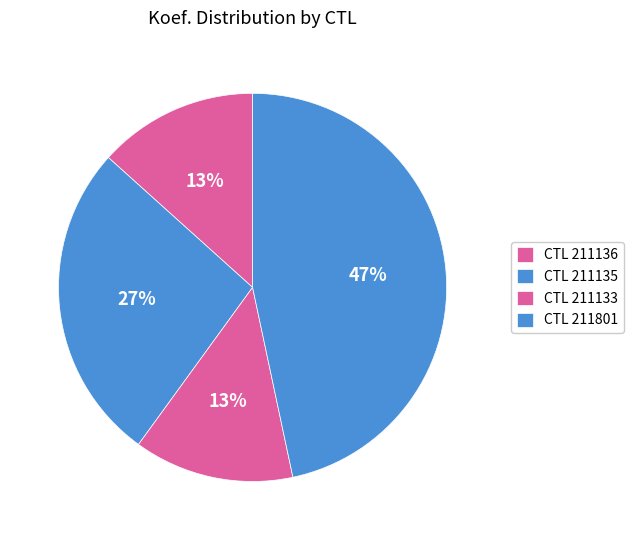

Which category has the smallest portion of the pie?

211136